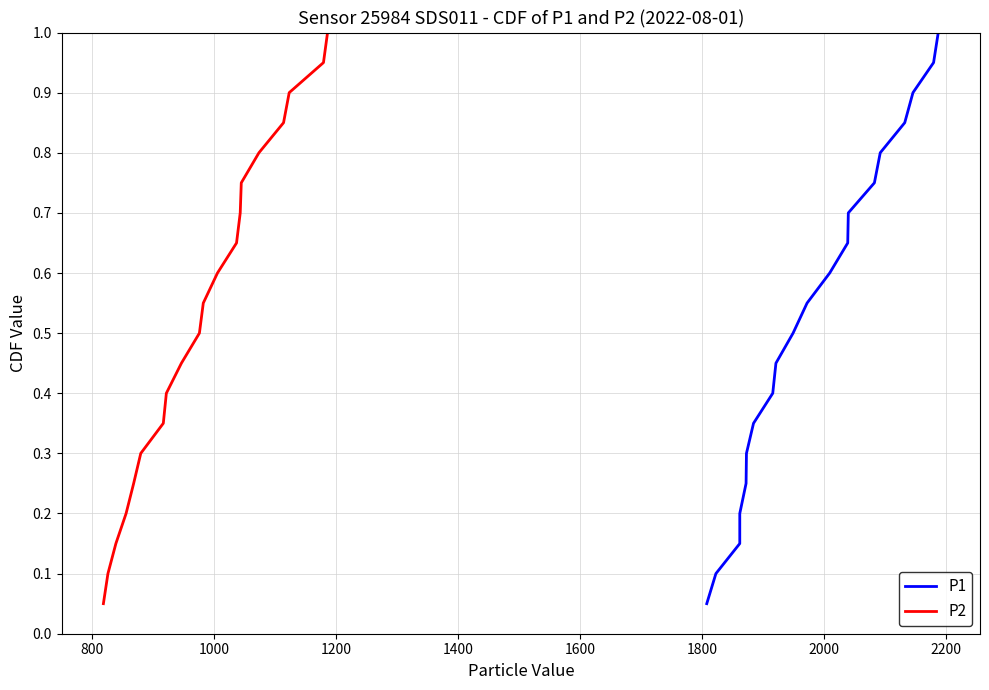

What is the sum of all P2 values?

10.5